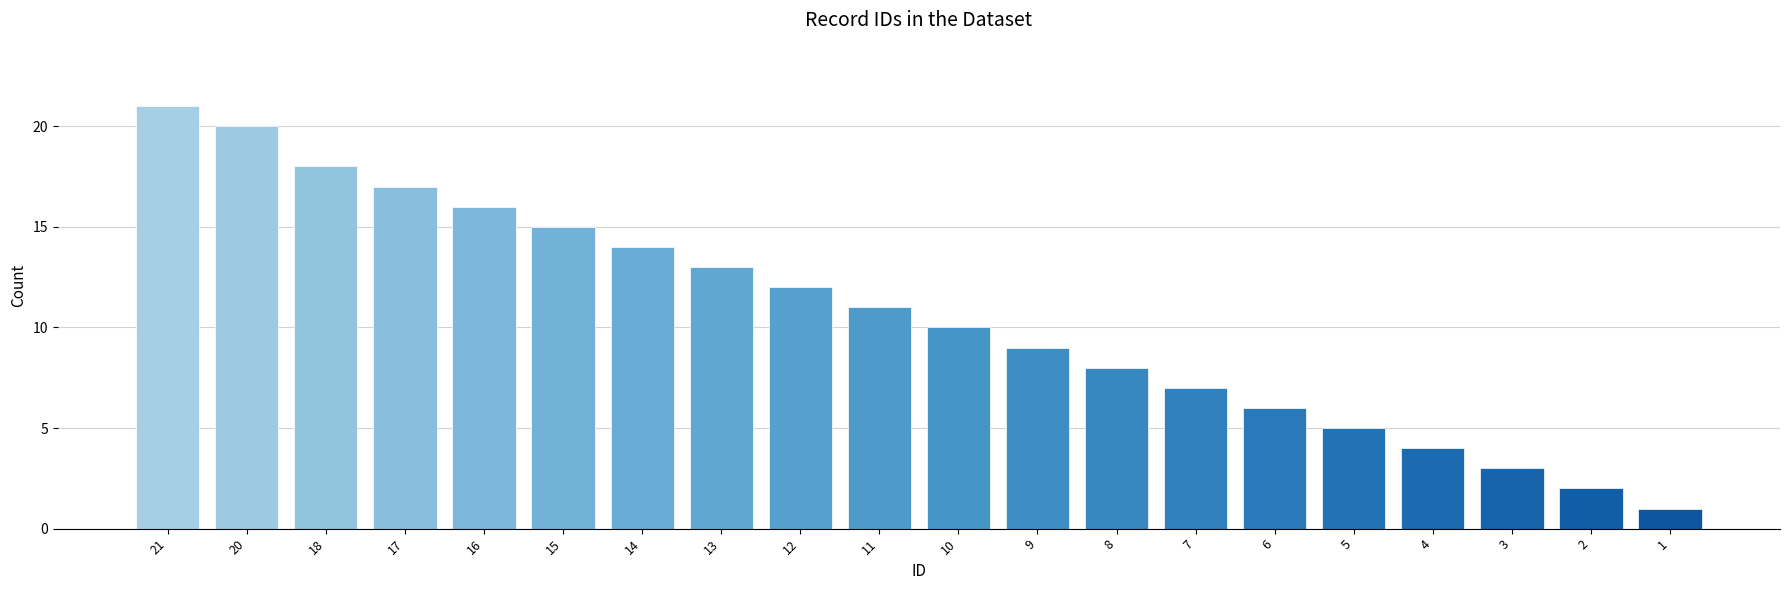

List the labels in order of value, smallest first.

1, 2, 3, 4, 5, 6, 7, 8, 9, 10, 11, 12, 13, 14, 15, 16, 17, 18, 20, 21